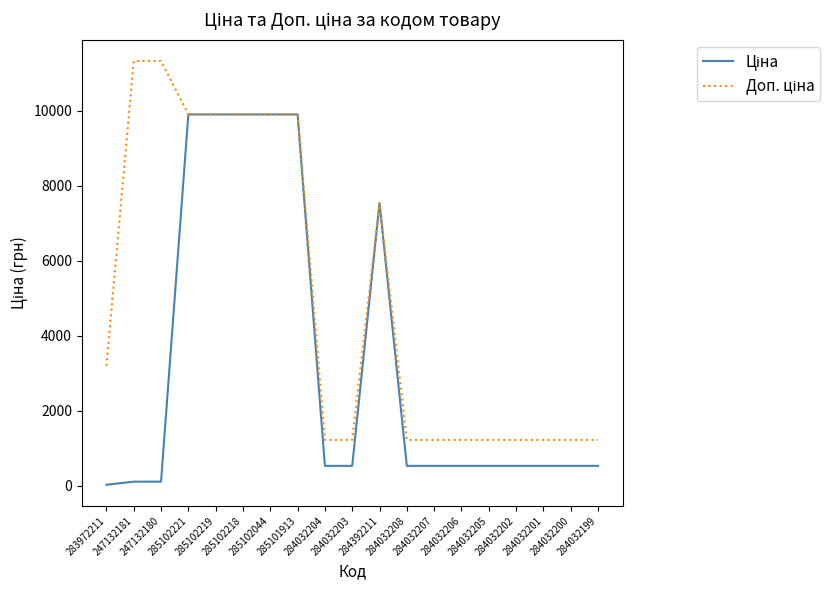

What is the maximum value shown in the chart?

11334.0